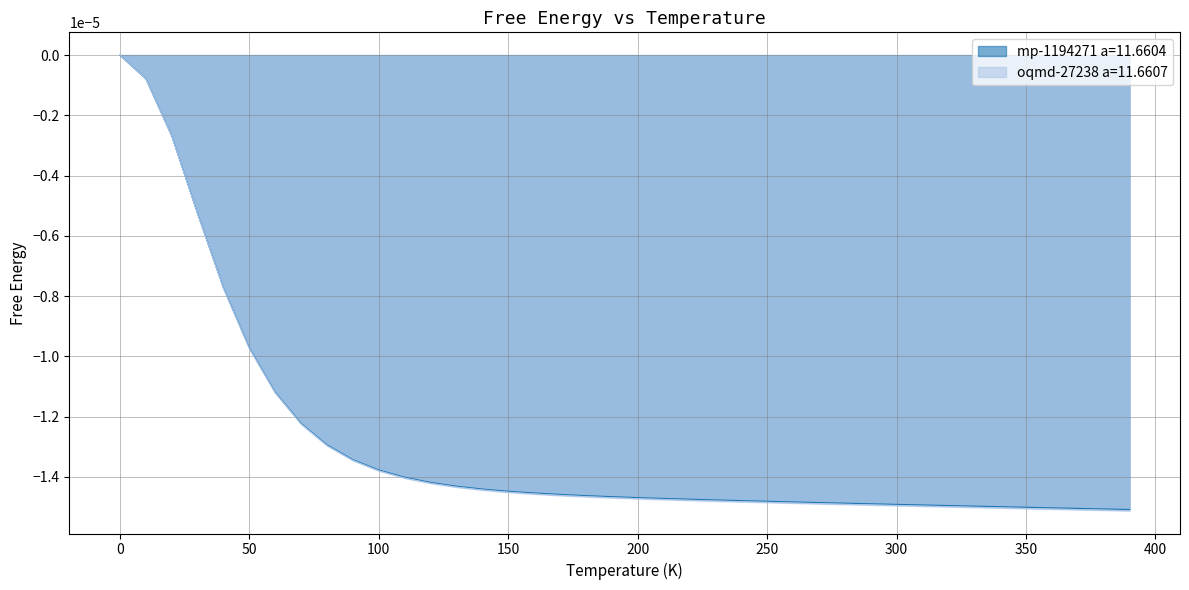

True or false: oqmd-27238 a=11.6607 has a value of -0.0 at 310.0.

True